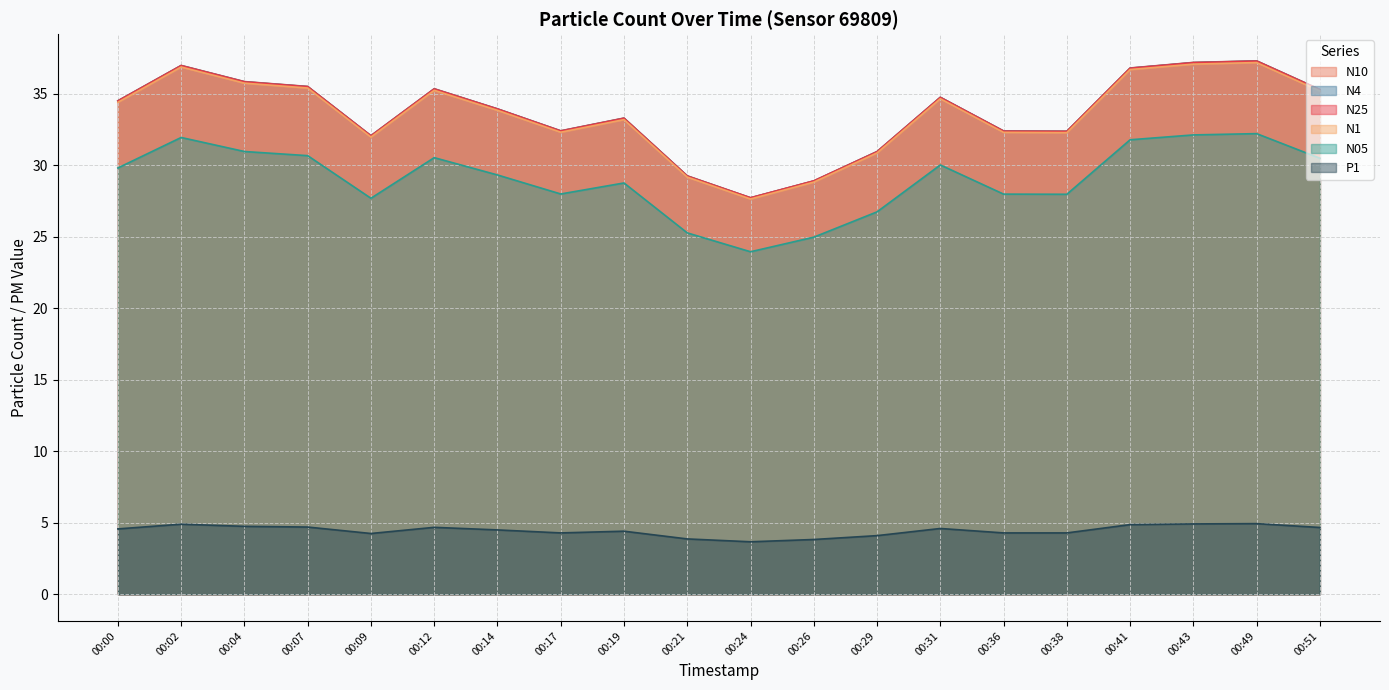

True or false: N05 and N10 intersect in this chart.

False